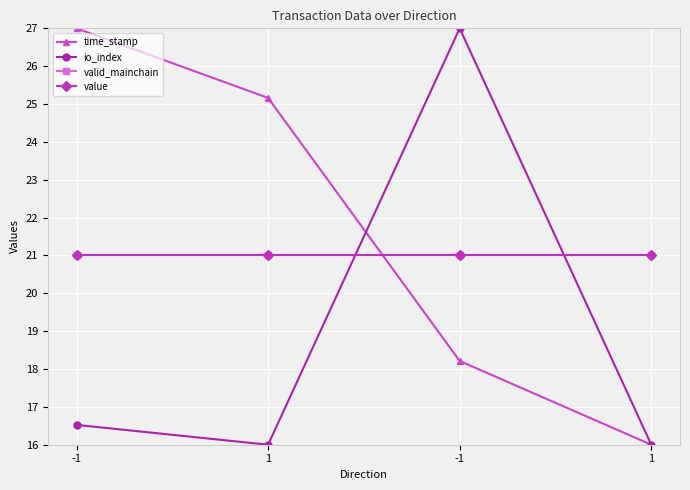

Rank the series by their maximum value, from highest to lowest.

time_stamp, io_index, valid_mainchain, value